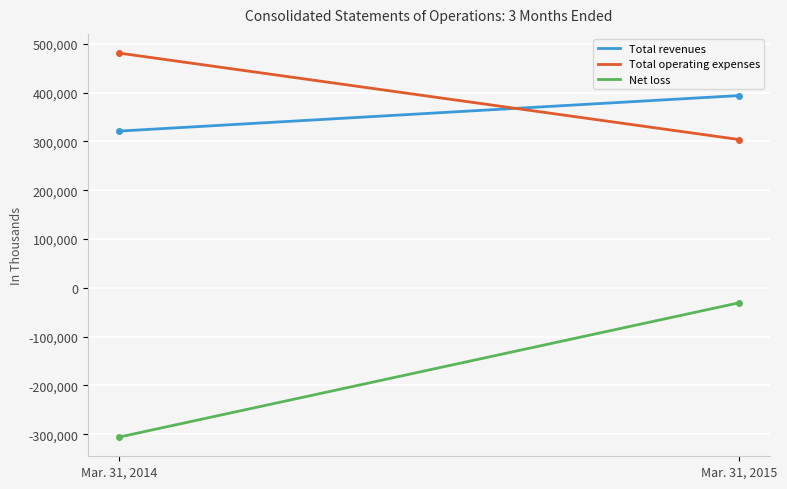

Which series has the widest spread of values?

Net loss